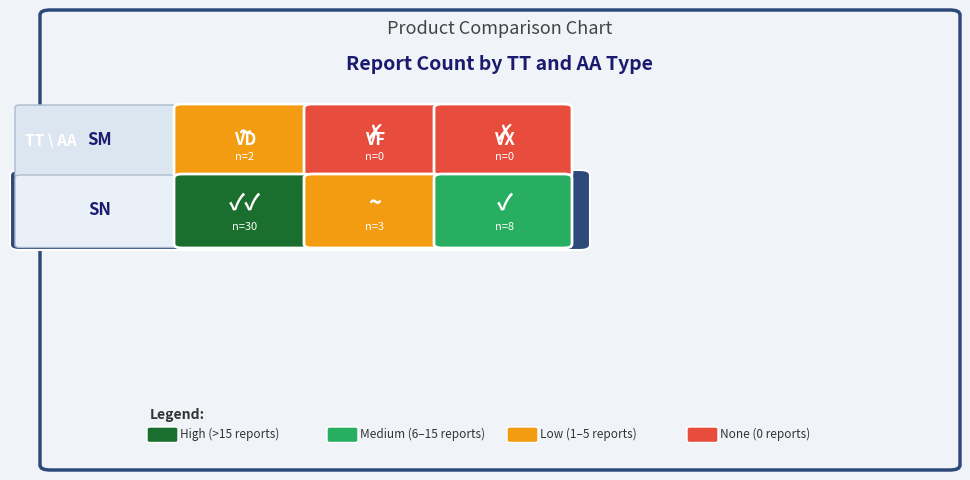

Where does the data first go above 3?

SN_VD